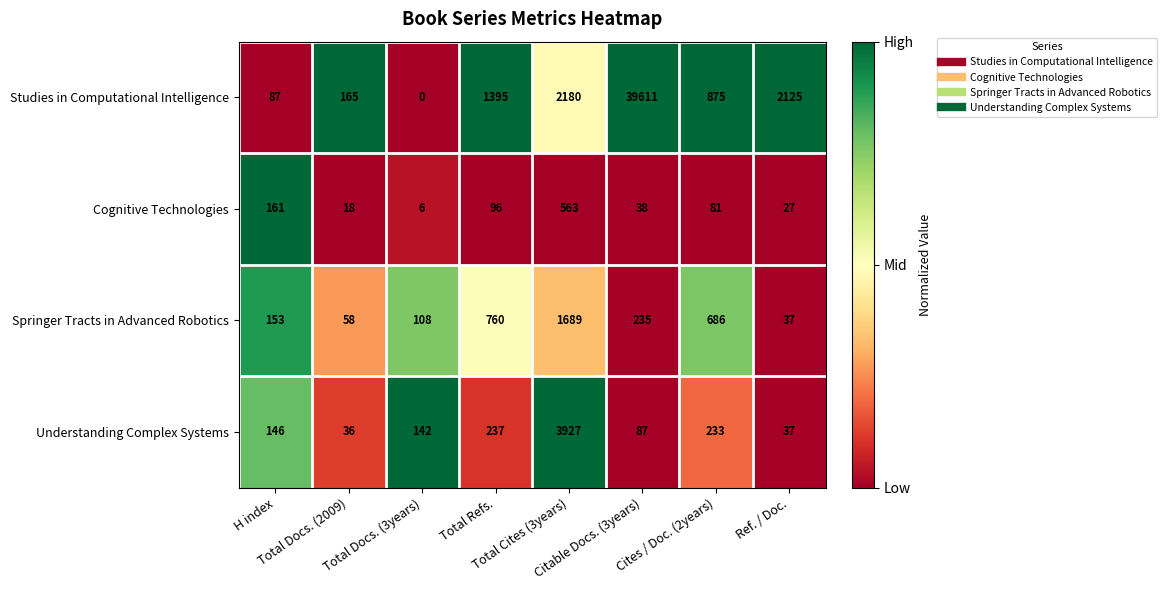

At which category does the chart reach its peak across all series?

Citable Docs. (3years)